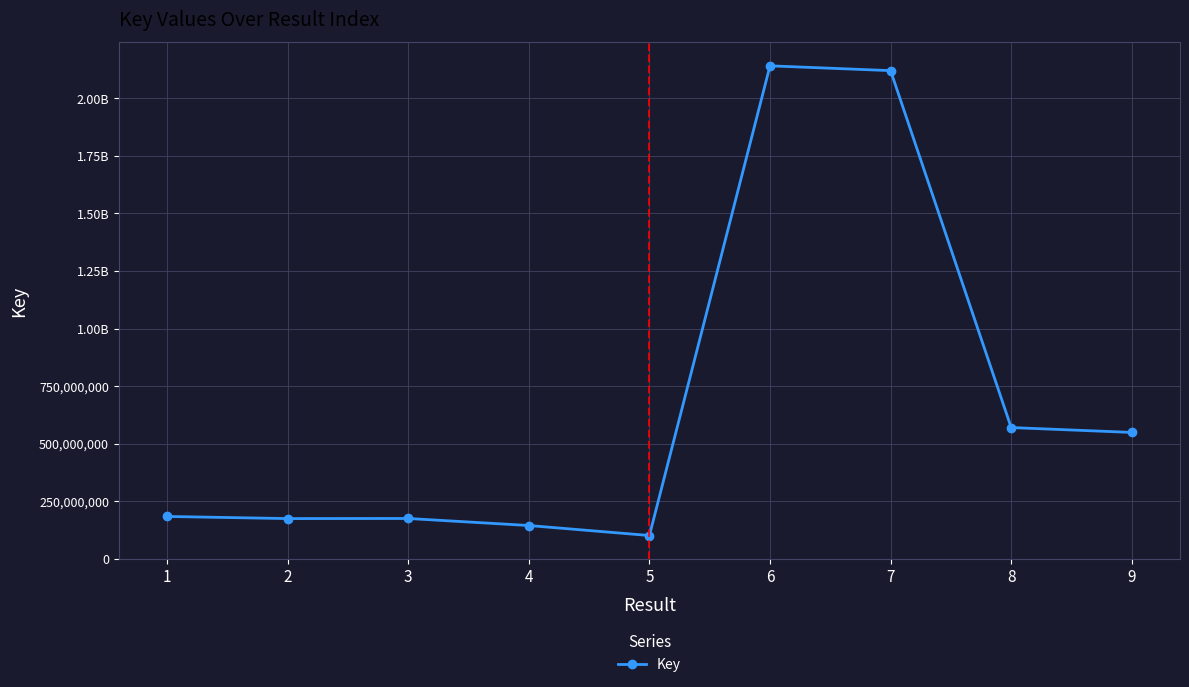

Is this an area chart (filled region under the line)?

No